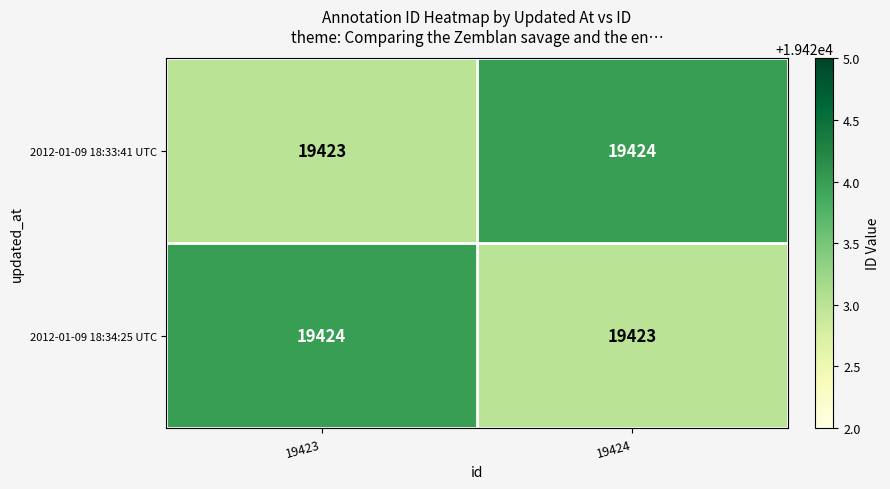

What is the approximate value of 2012-01-09 18:34:25 UTC at 19424?

19423